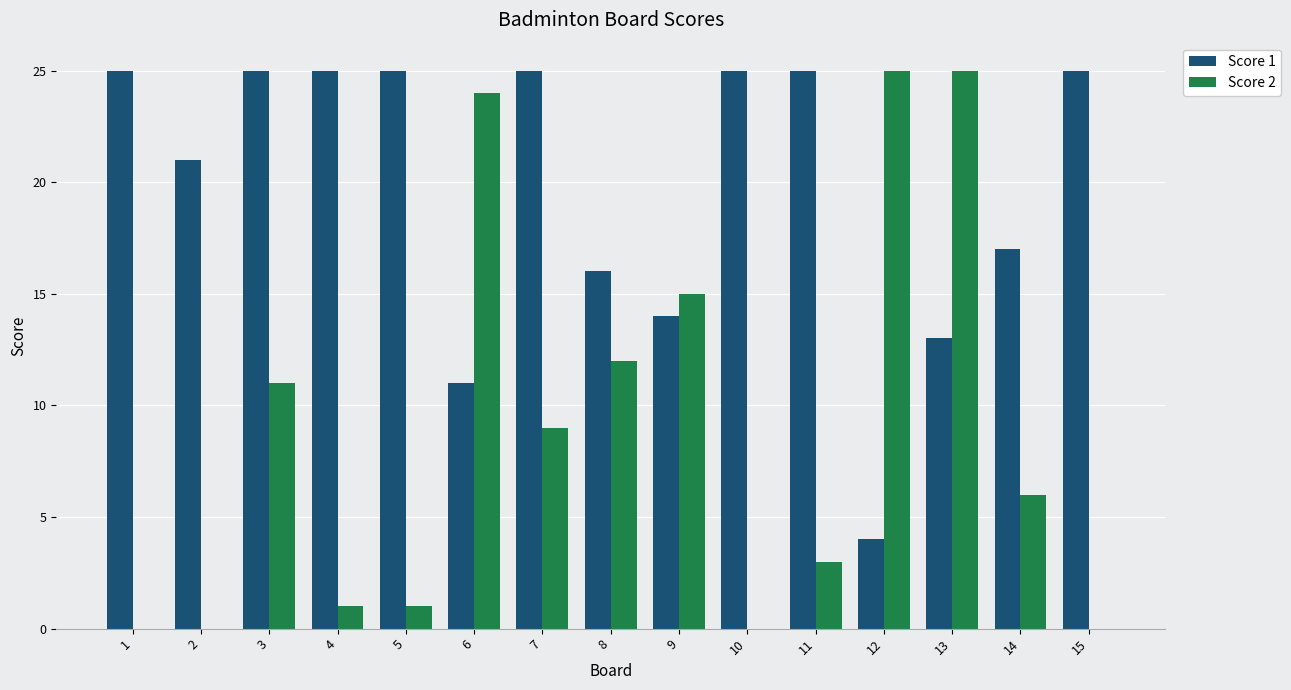

At which category is the sum across all series the highest?

13